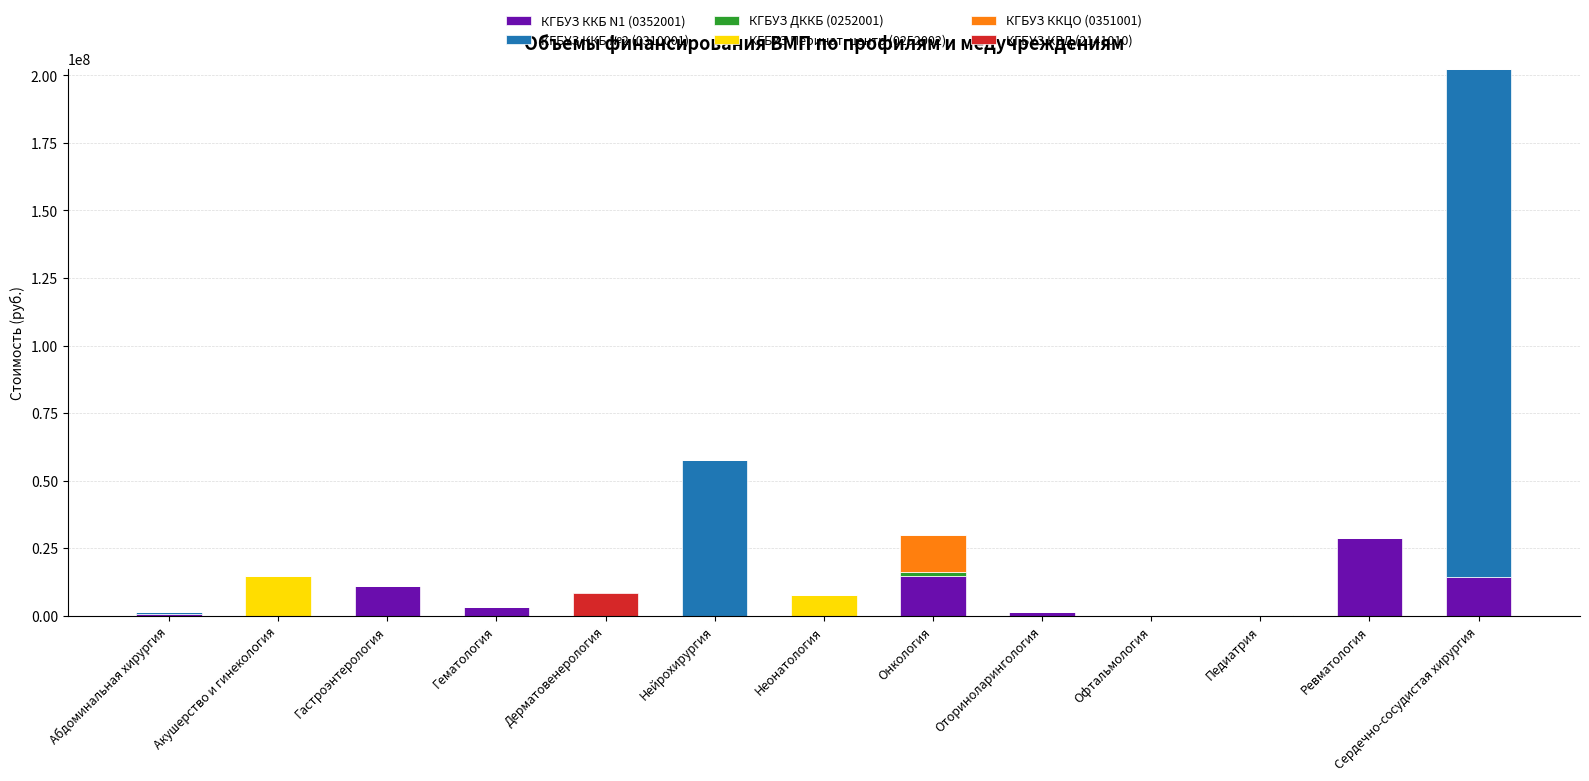

The КГБУЗ ККБ N1 (0352001) series shows 14972708.3 at Акушерство и гинекология. True or false?

False